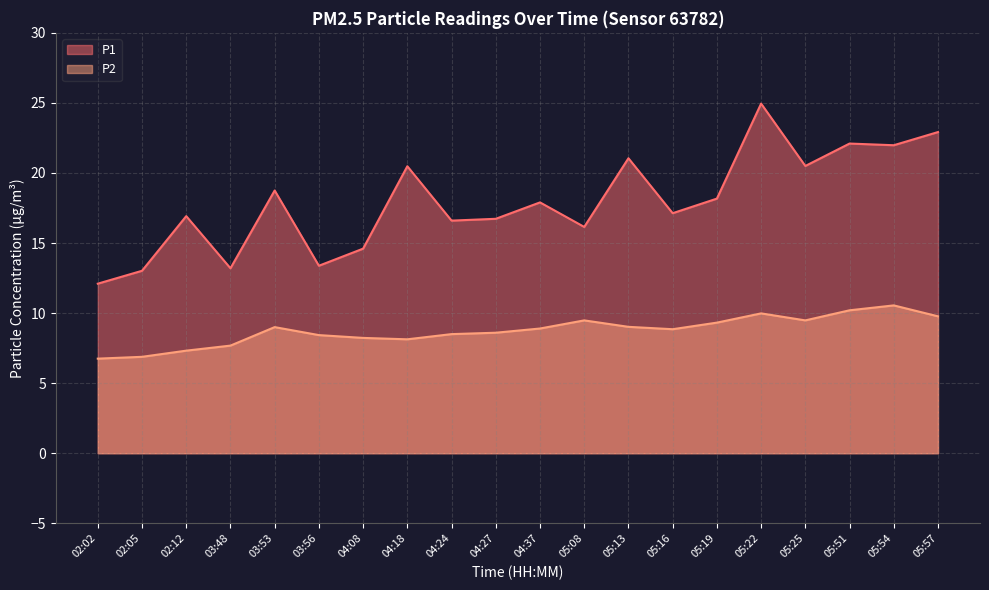

How many interior local peaks does the P2 series have?

4